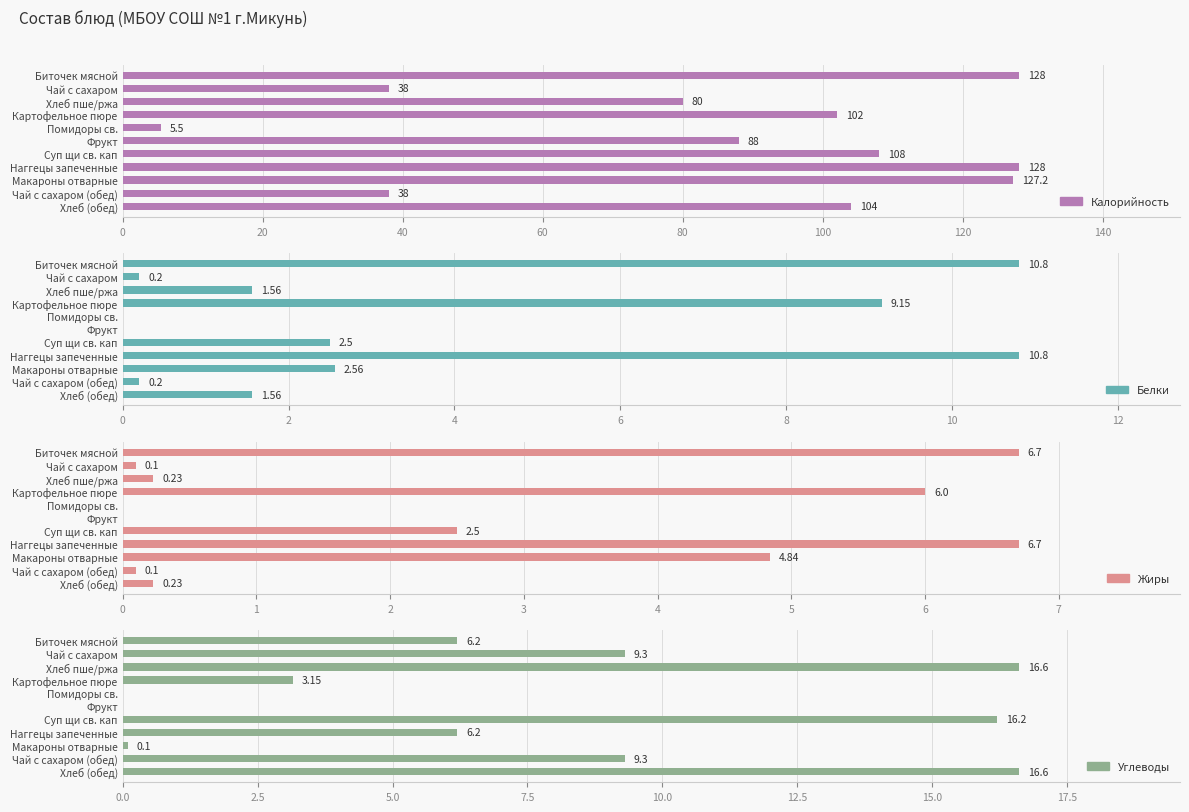

Which series has the largest total across all categories?

Калорийность